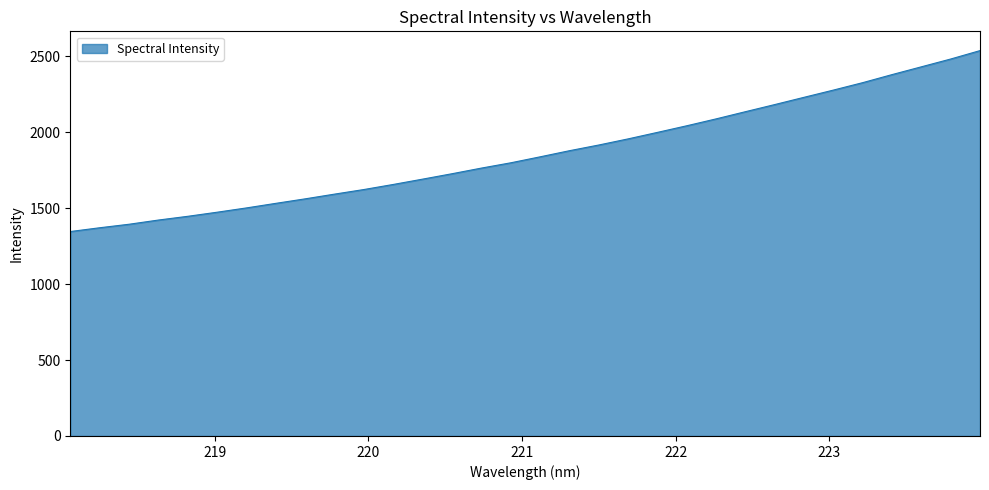

What is the minimum value shown in the chart?

1345.7